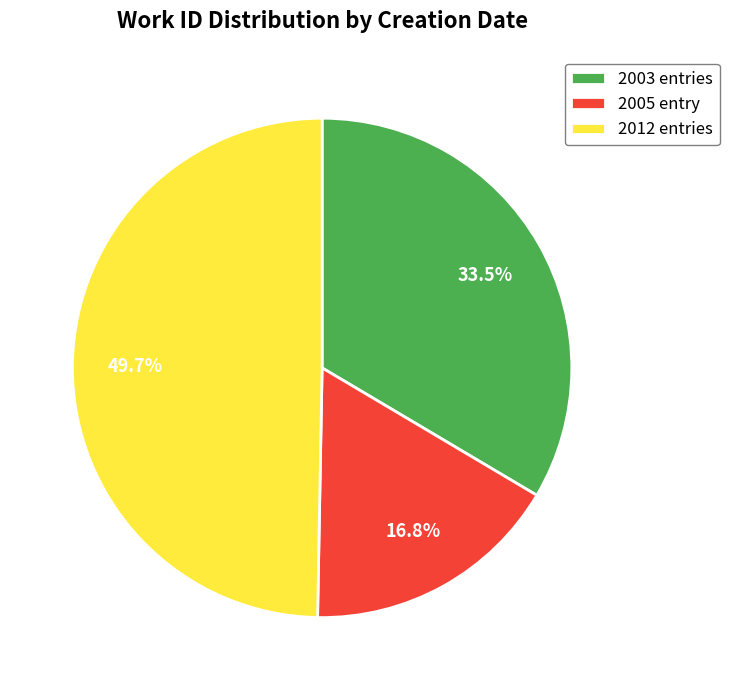

Which category has the smallest portion of the pie?

2005 entry